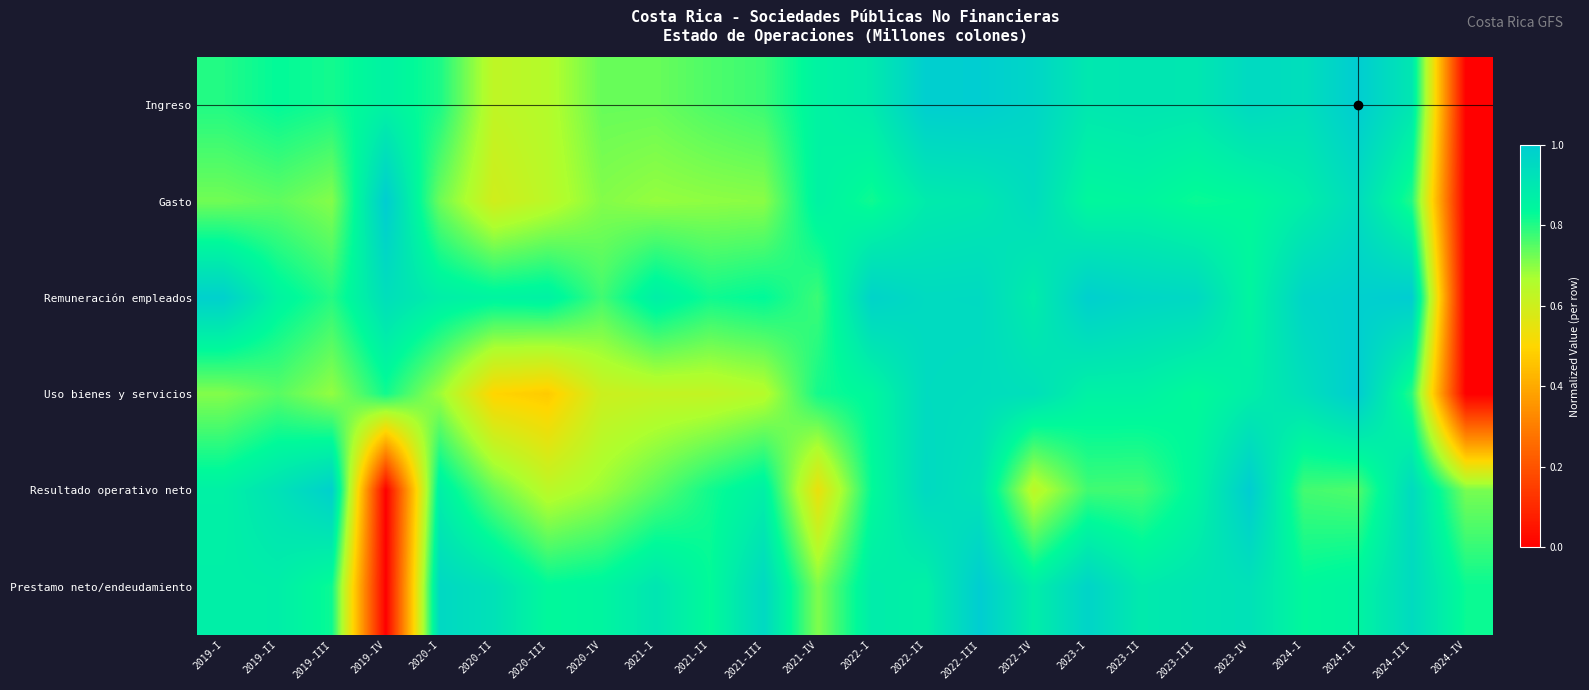

At 2019-IV, list the series in order from smallest to largest.

Resultado operativo neto, Prestamo neto/endeudamiento, Uso bienes y servicios, Ingreso, Remuneración empleados, Gasto